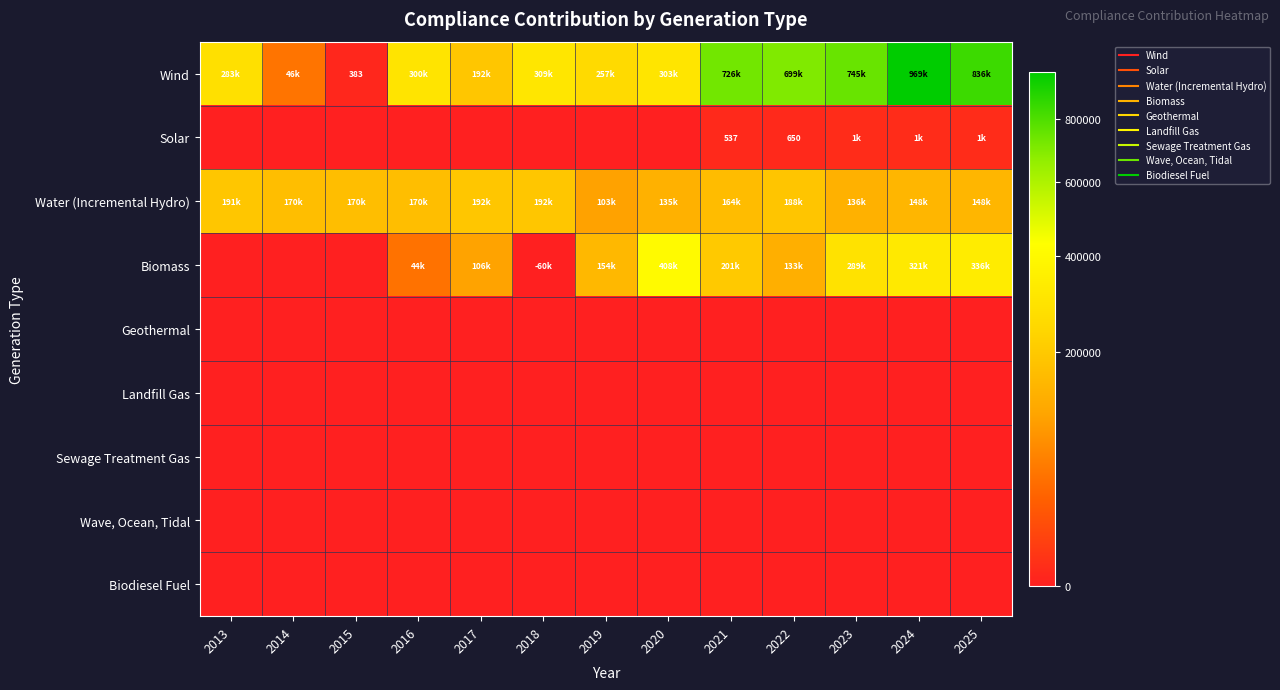

What is the average value of the Biomass series?

153157.6